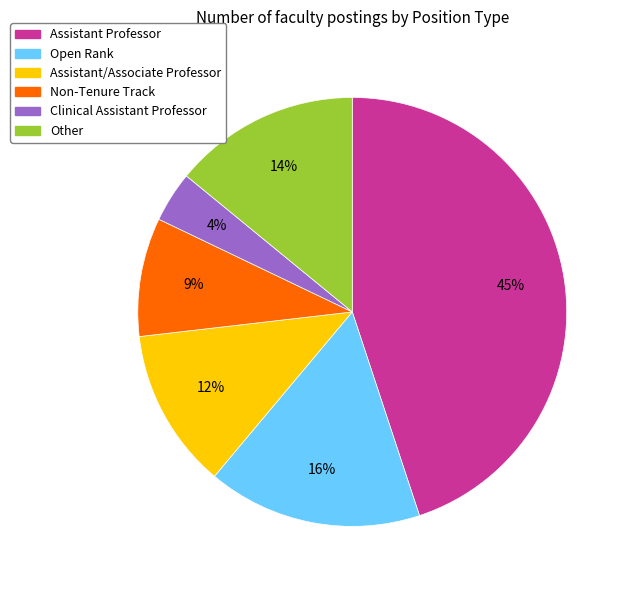

Count the number of slices in the pie.

6